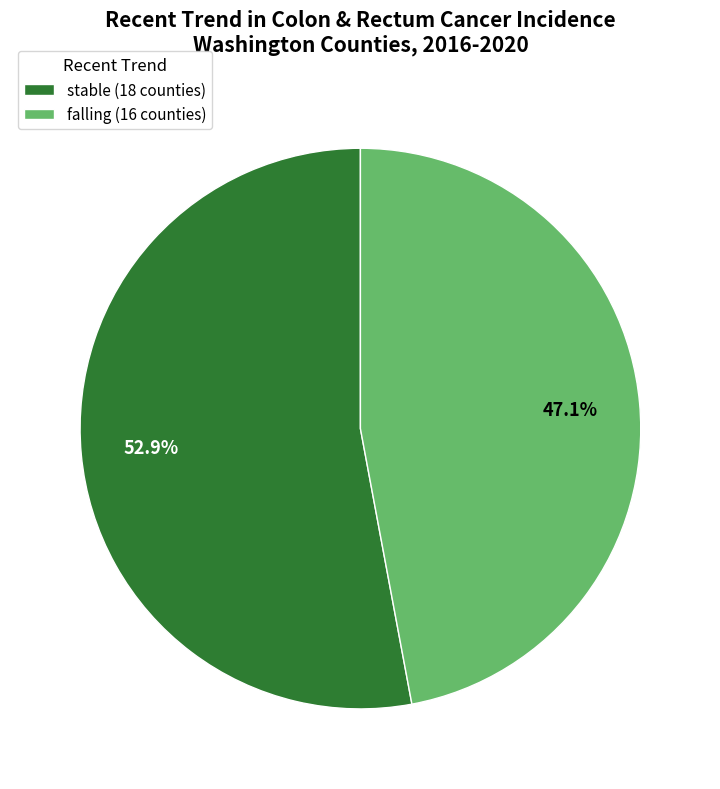

How many slices are in this pie chart?

2